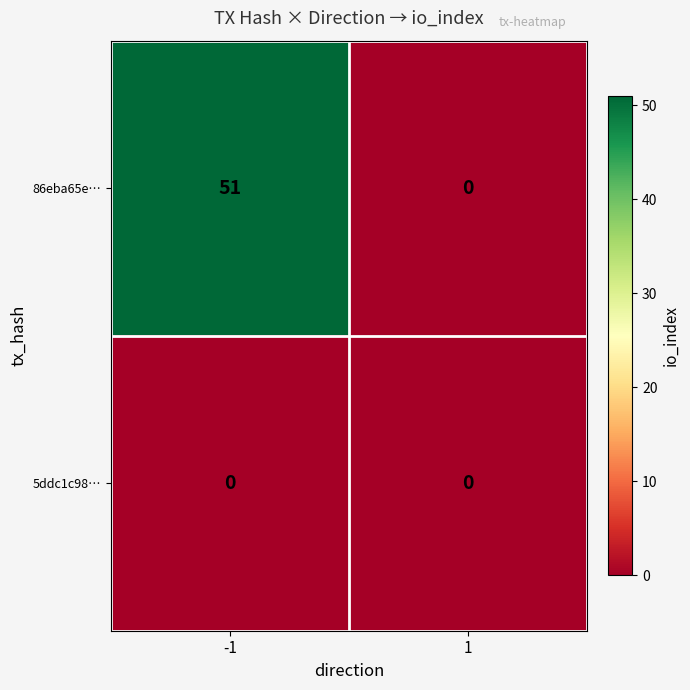

What is the sum of the 86eba65e… values at 1 and -1?

51